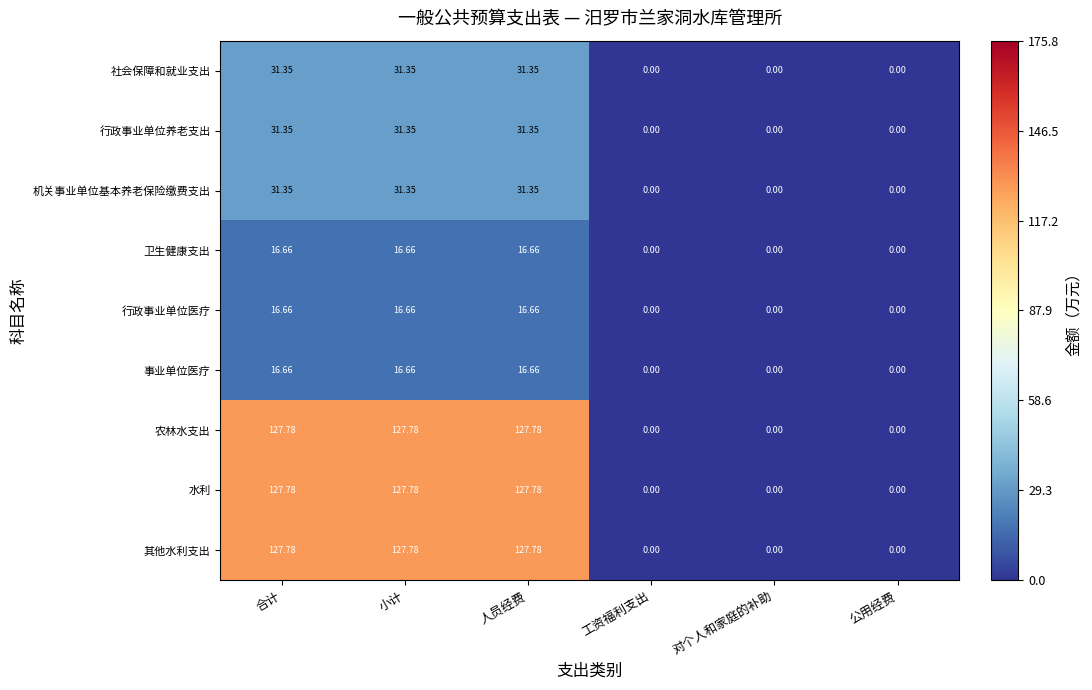

At which label does 社会保障和就业支出 first exceed 31?

合计